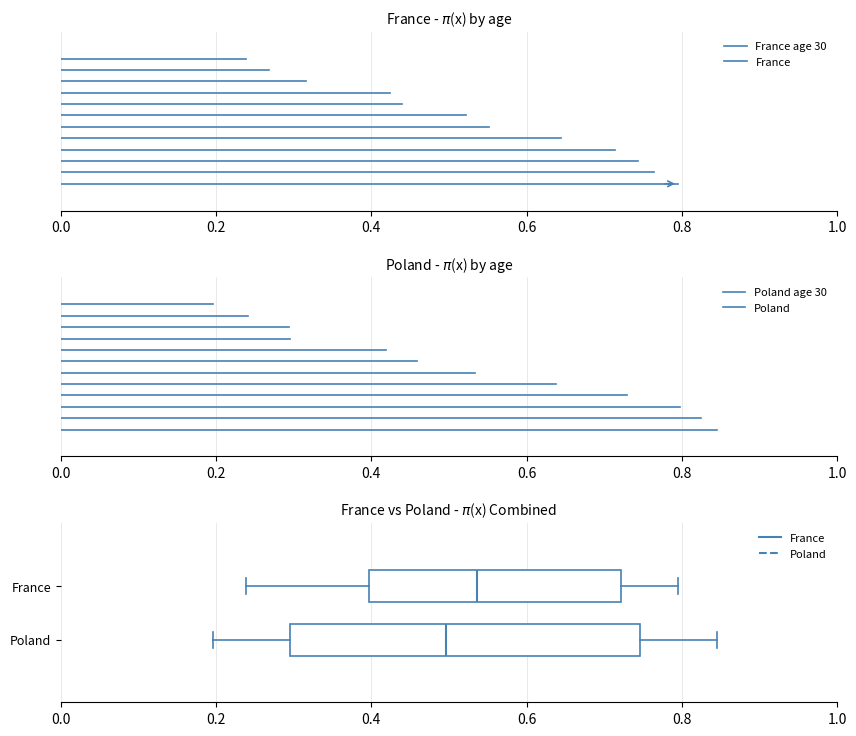

Where is the left edge of the box for Poland on the x-axis? The values are not printed on the chart, so give them approximately, as read against the axis.

0.30